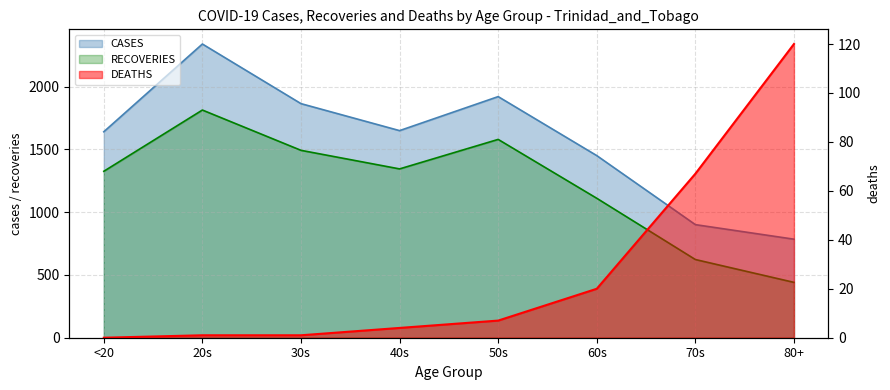

How many lines are shown in the chart?

3